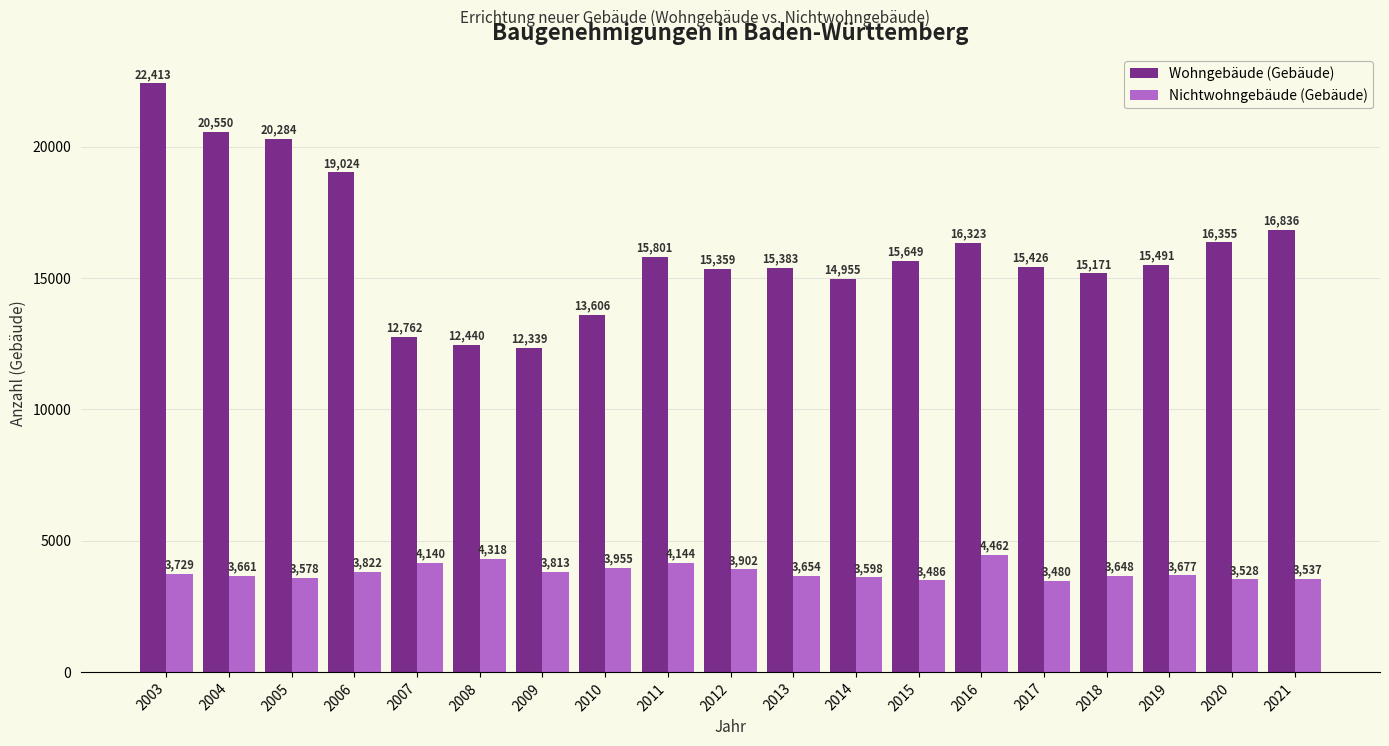

Which series has the widest spread of values?

Wohngebäude (Gebäude)